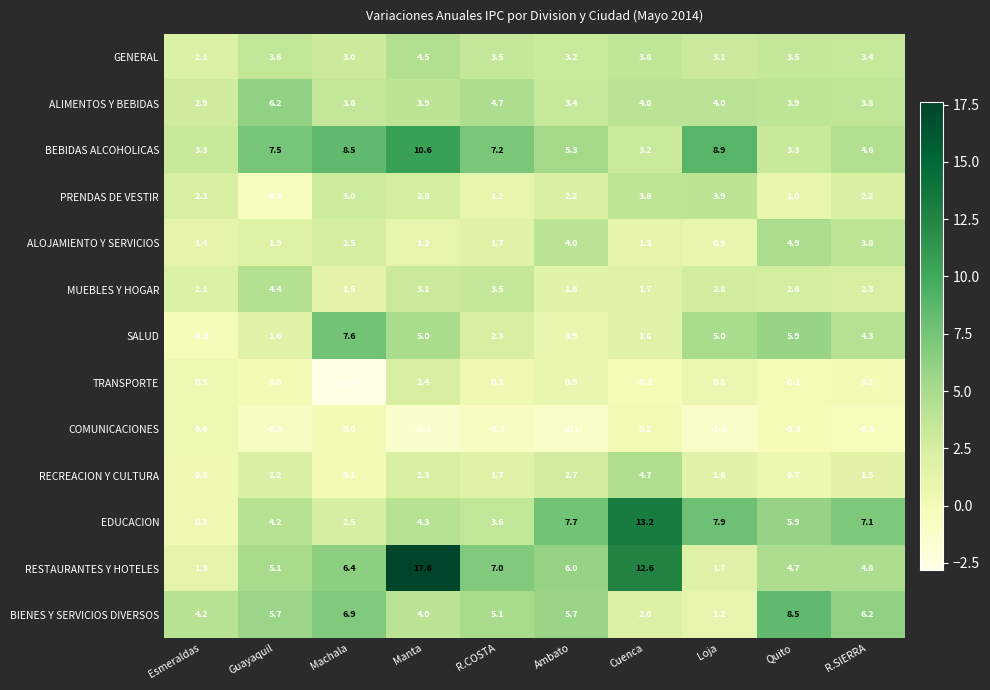

How many distinct data groups are displayed?

13